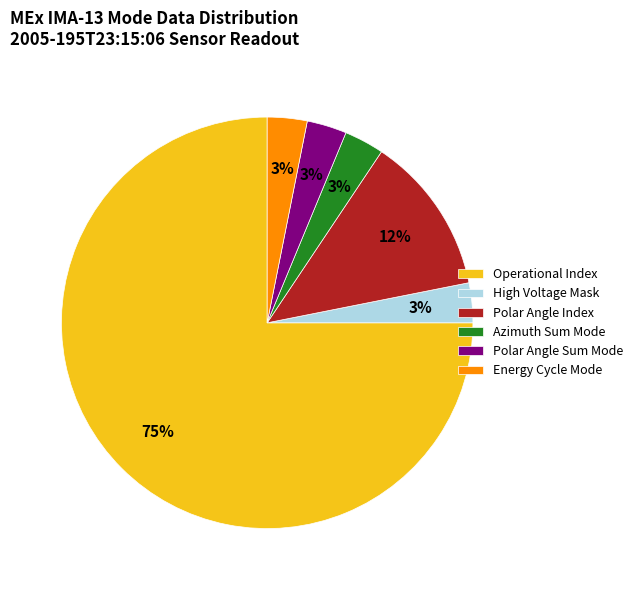

Is it true that Polar Angle Sum Mode is 3% of the pie?

True